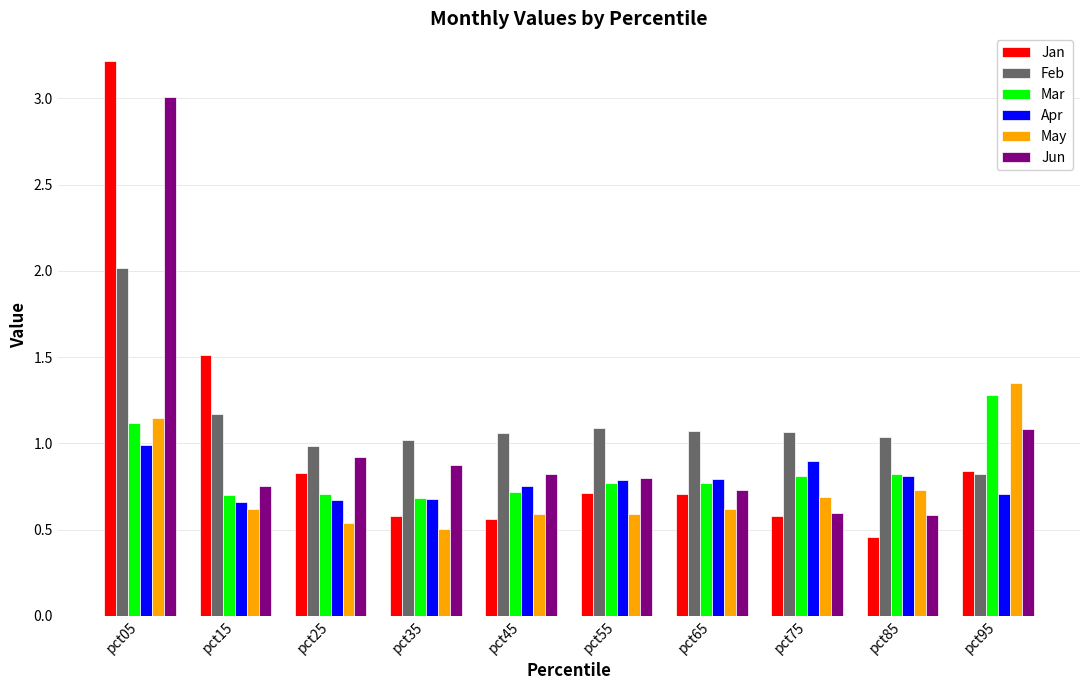

Which category has the highest value in the Mar series?

pct95